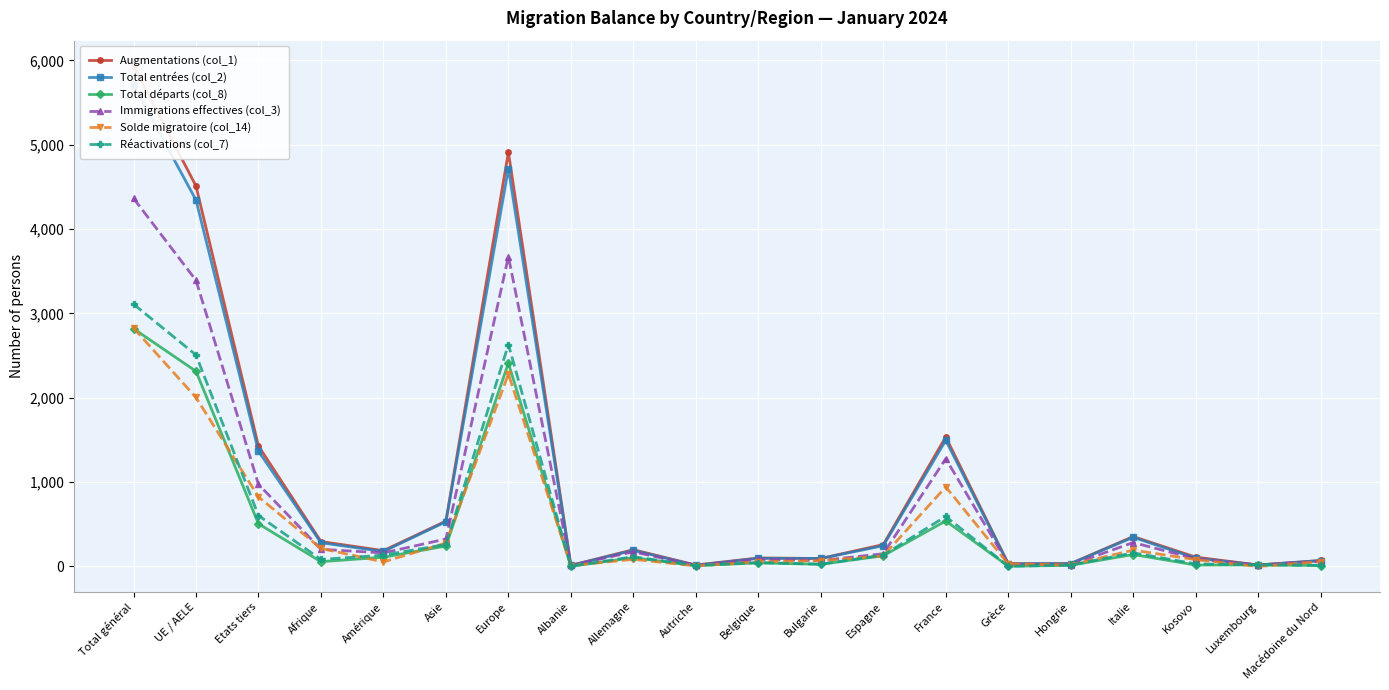

At which label does Solde migratoire (col_14) reach its minimum?

Luxembourg